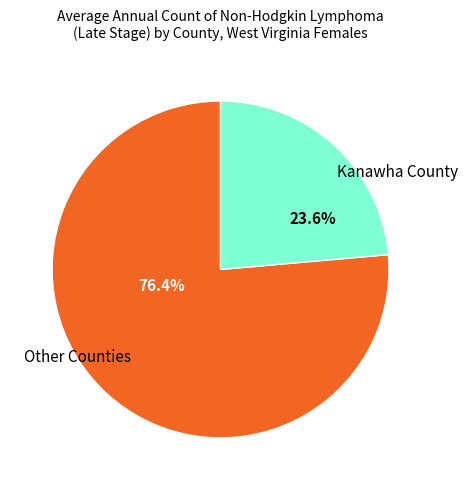

How many segments does this pie chart have?

2